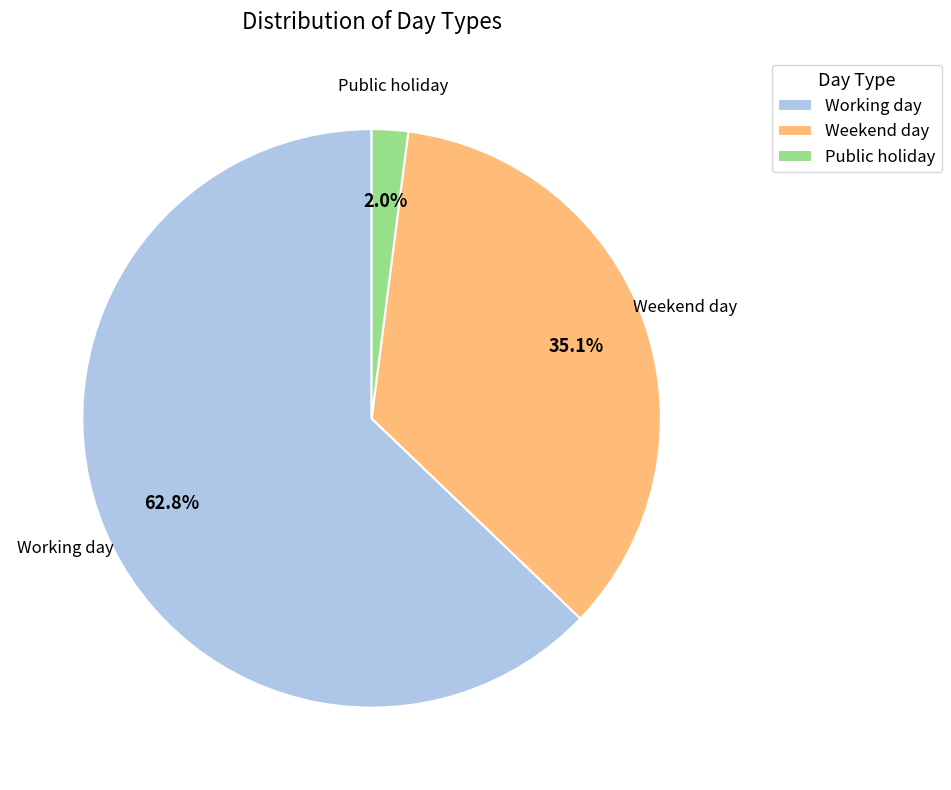

Do Weekend day and Working day together represent more than half of the pie?

Yes